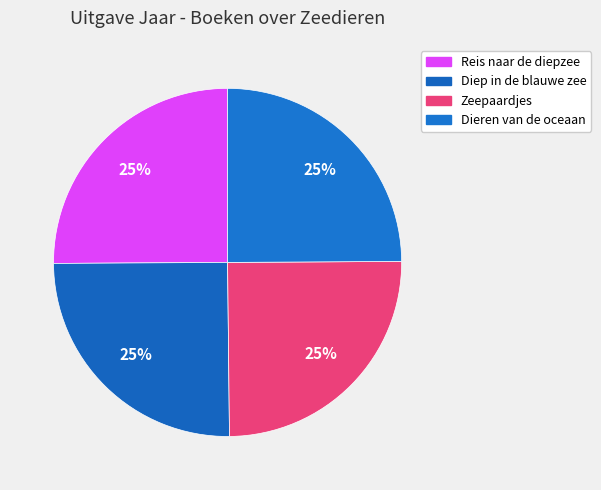

True or false: Dieren van de oceaan accounts for 30% of the total.

False